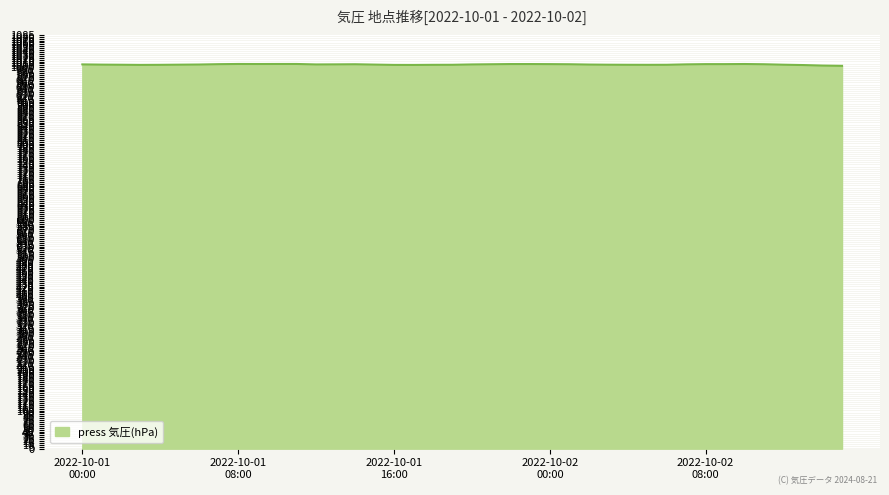

What is the minimum value shown in the chart?

1003.7